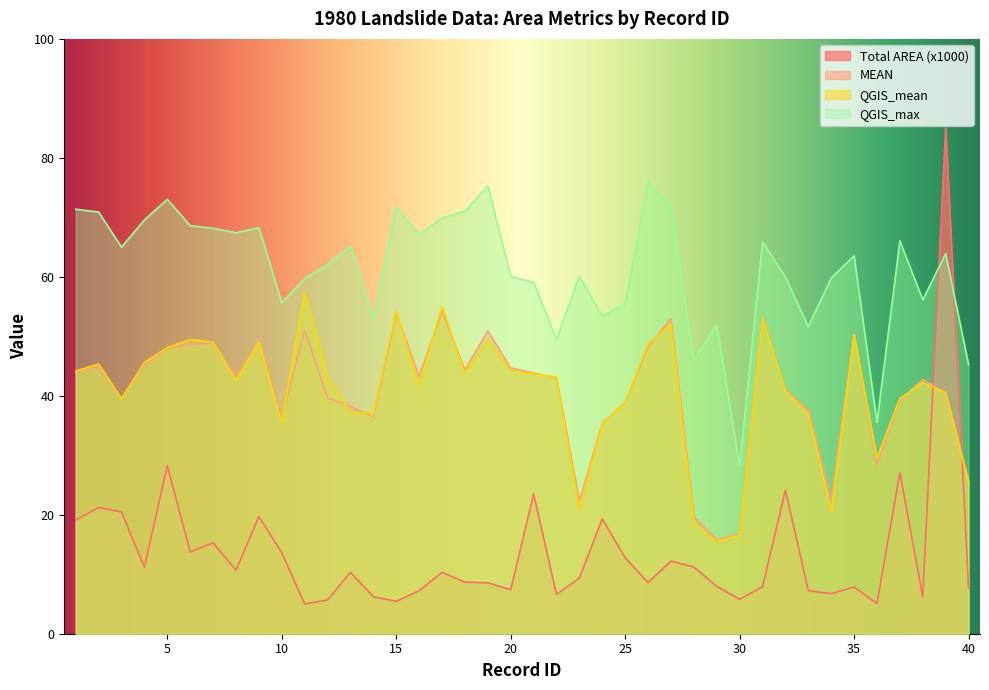

What is the average value of the Total AREA (x1000) series?

13.8